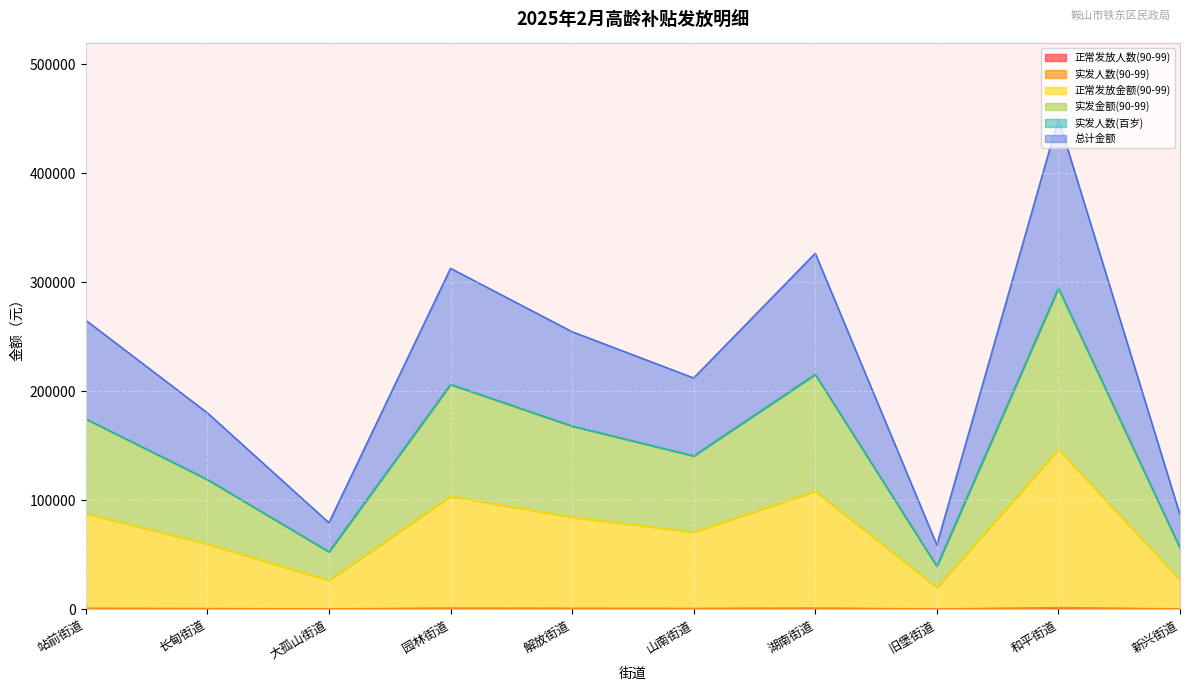

What is the difference between the maximum and minimum values in the 正常发放人数(90-99) series?

628